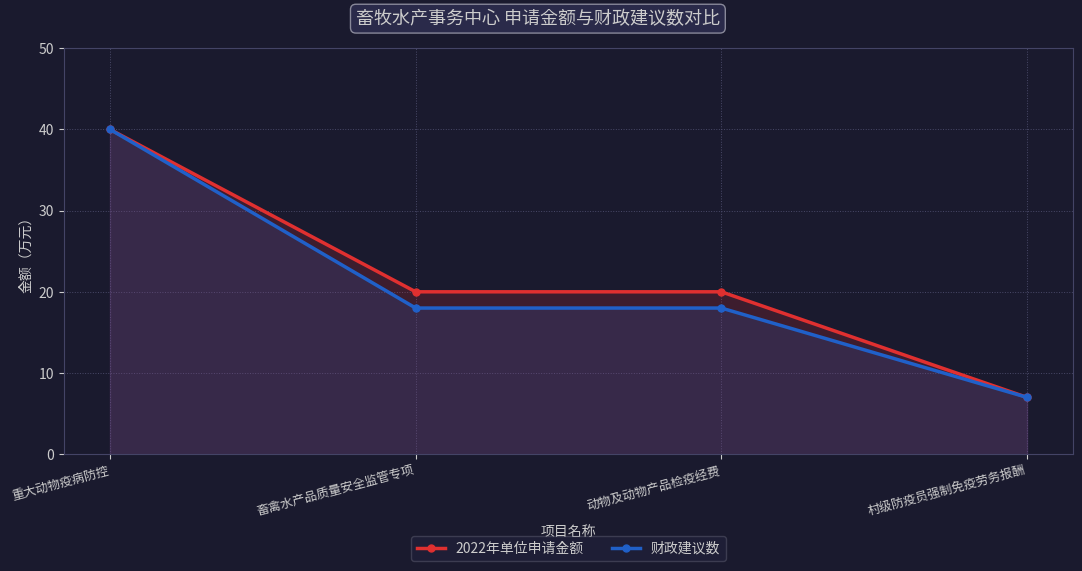

Rank the series by their maximum value, from lowest to highest.

2022年单位申请金额, 财政建议数